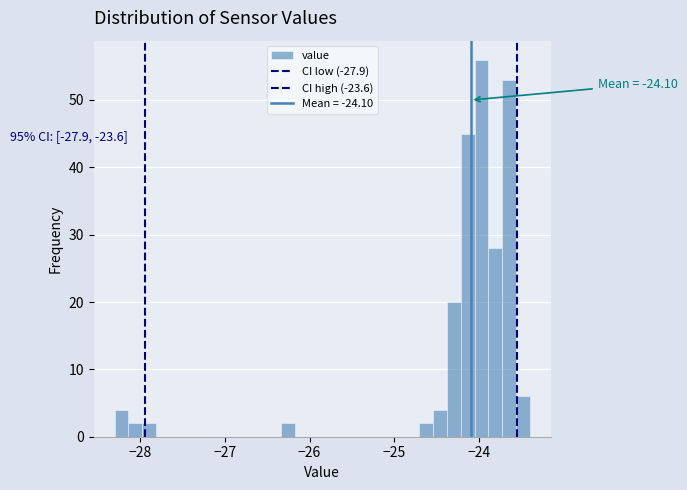

Around what value on the x-axis is the tallest bar? Give the approximate position of its centre, as read against the axis.

-24.0